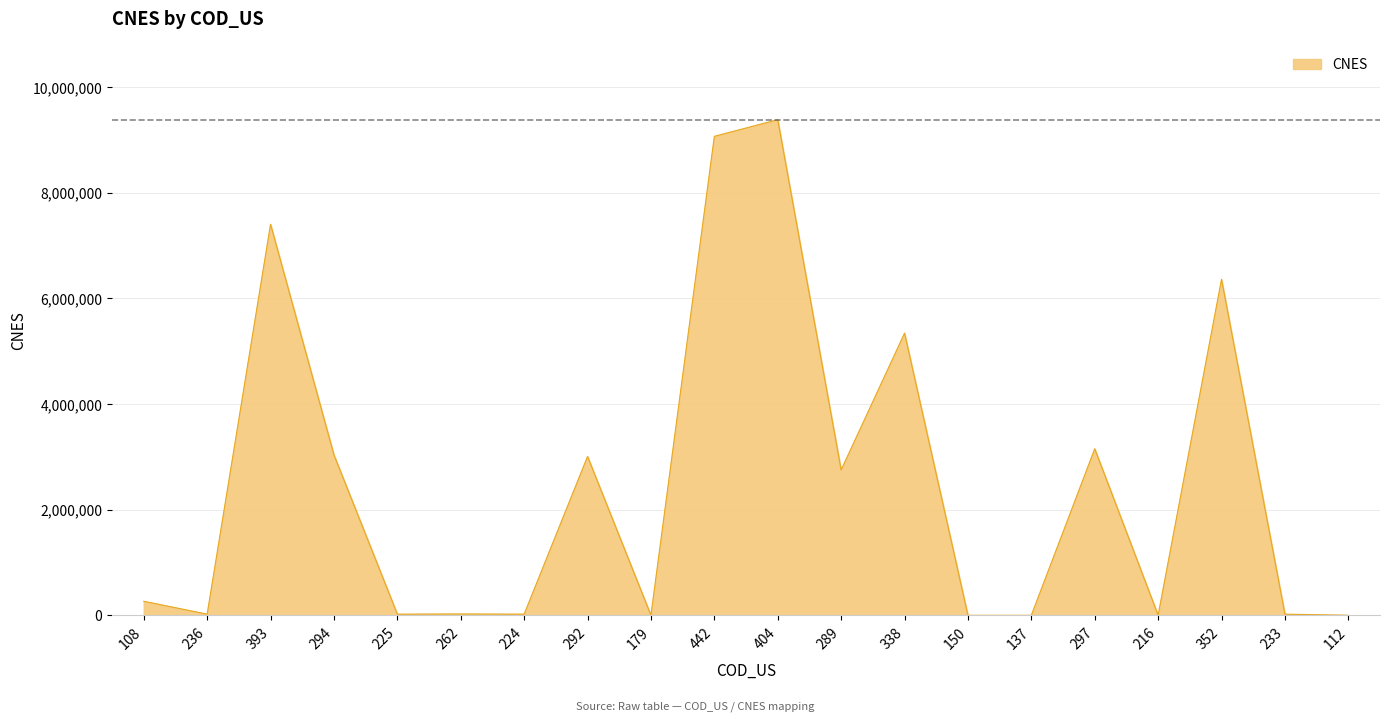

What is the sum of all values?

49904445